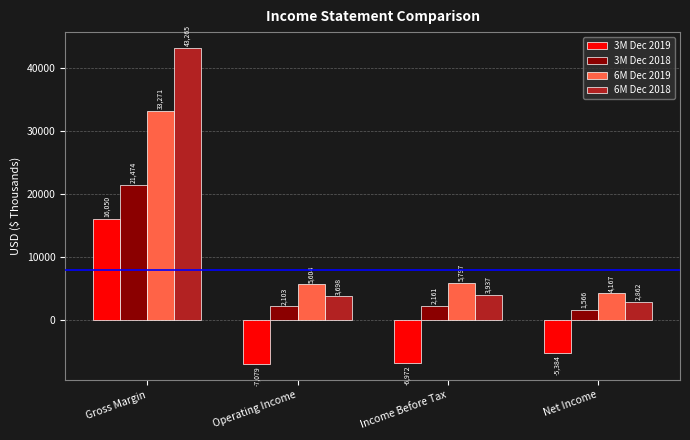

Which series has the largest range (max minus min)?

6M Dec 2018